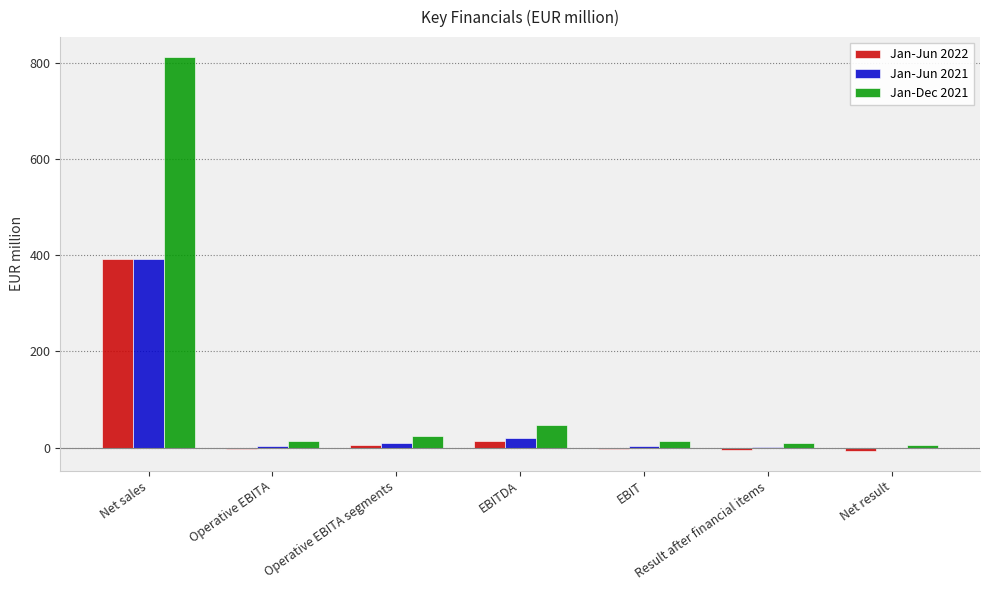

At which category is the sum across all series the highest?

Net sales